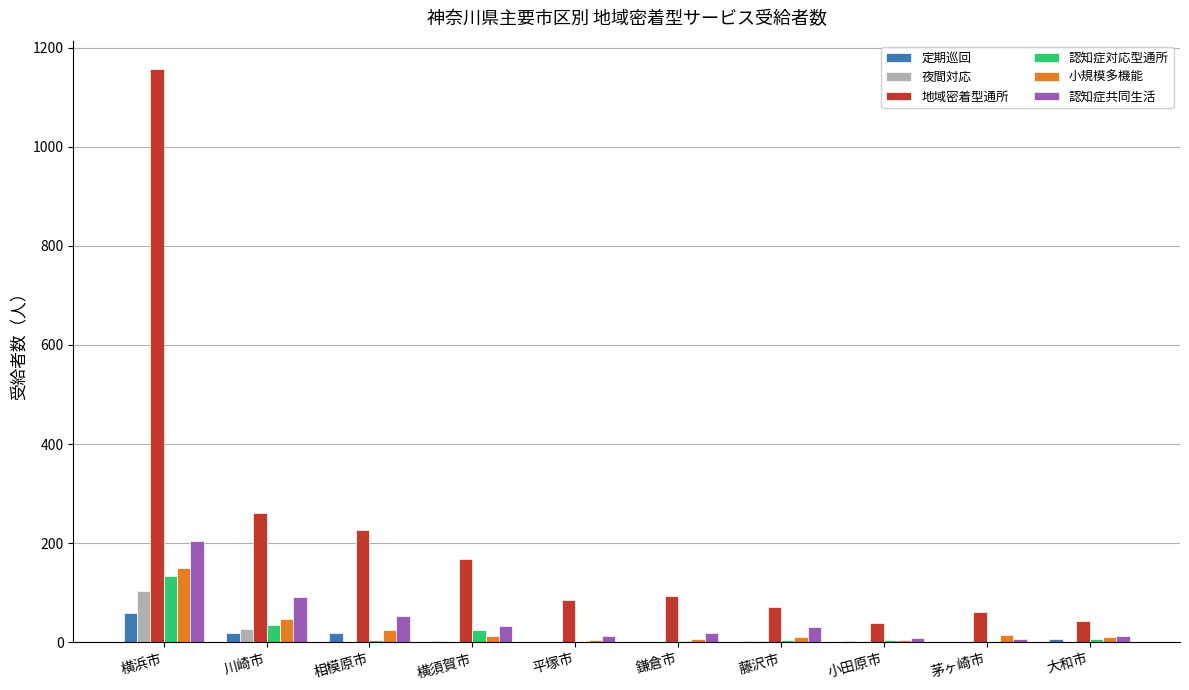

At which category is the sum across all series the highest?

横浜市